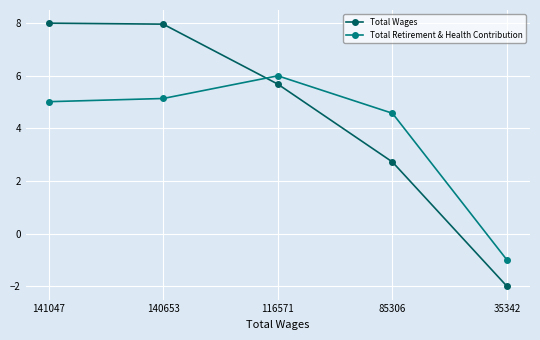

True or false: Total Wages and Total Retirement & Health Contribution intersect in this chart.

True